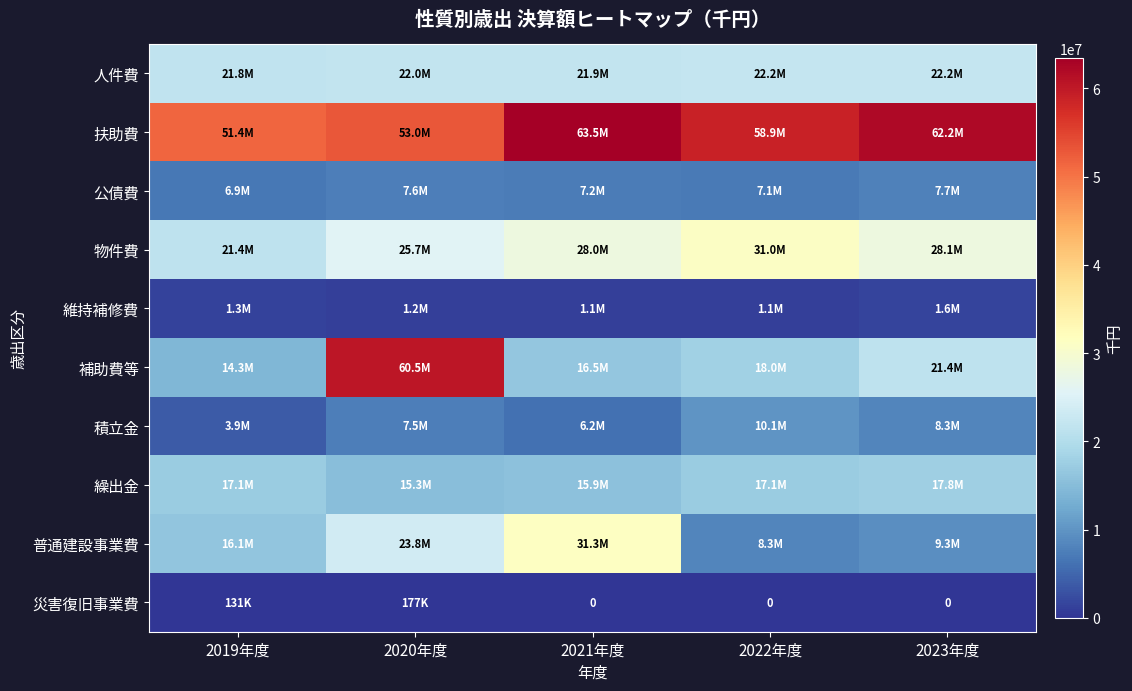

The value of 繰出金 at 2019年度 is 6841830. True or false?

False